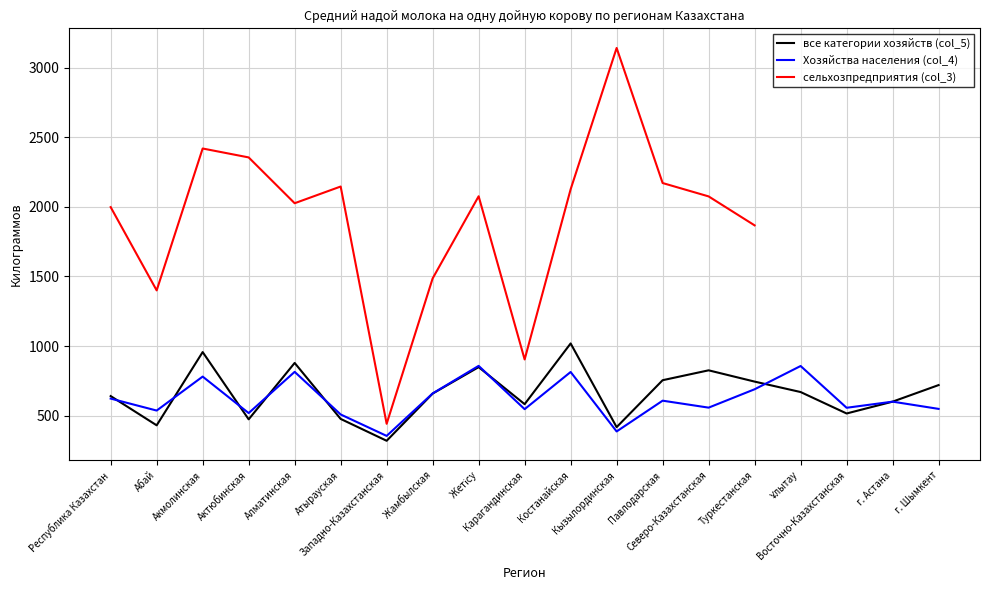

Which category has the highest value in the все категории хозяйств (col_5) series?

Костанайская